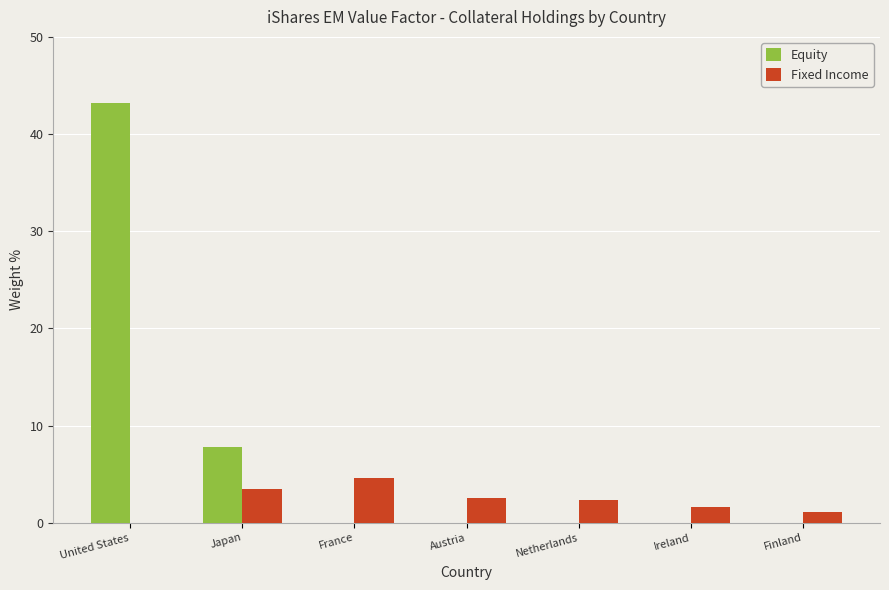

What is the spread (max minus min) of values at Finland?

1.1